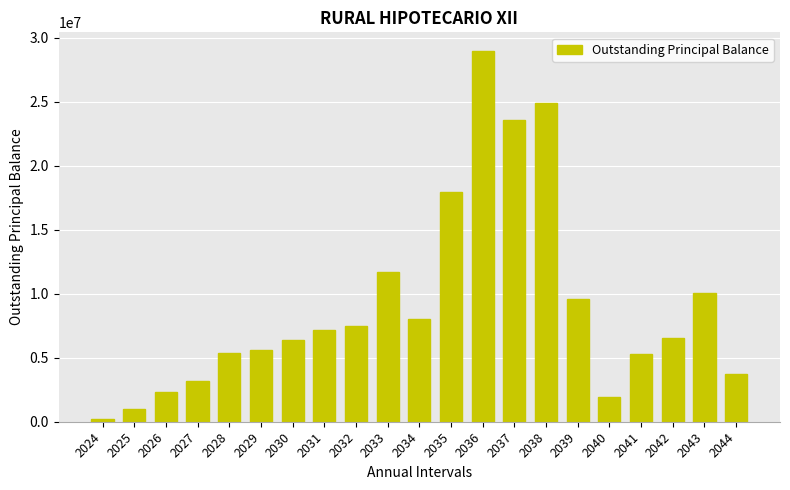

What is the change in value from 2028 to 2039?

+4274355.1